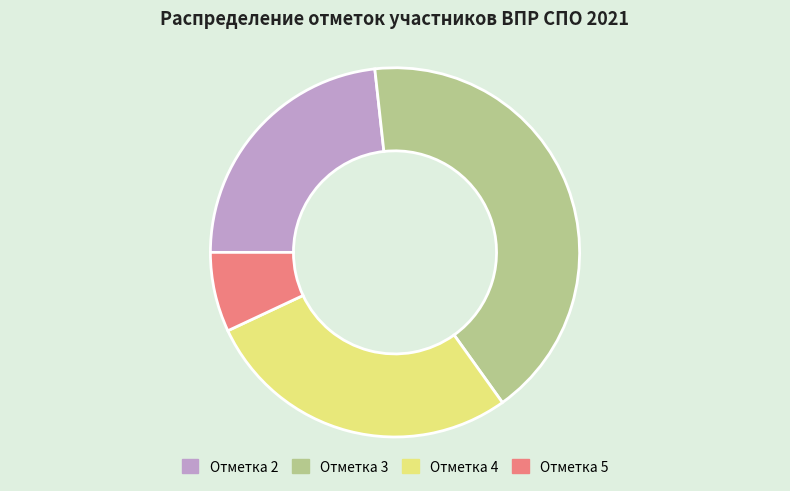

Which category has the biggest portion of the pie?

Отметка 3